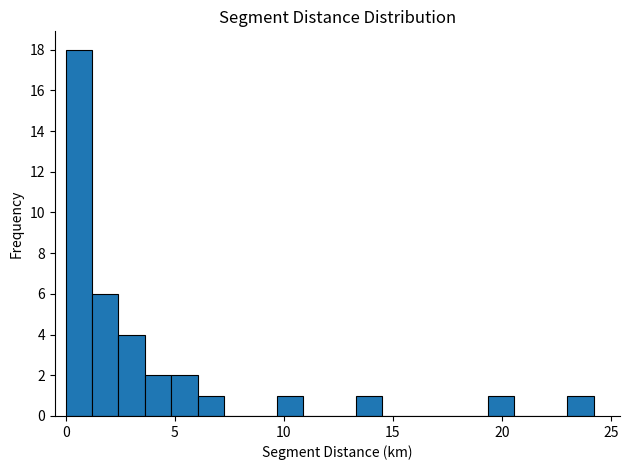

Around what value on the x-axis is the tallest bar? Give the approximate position of its centre, as read against the axis.

0.5